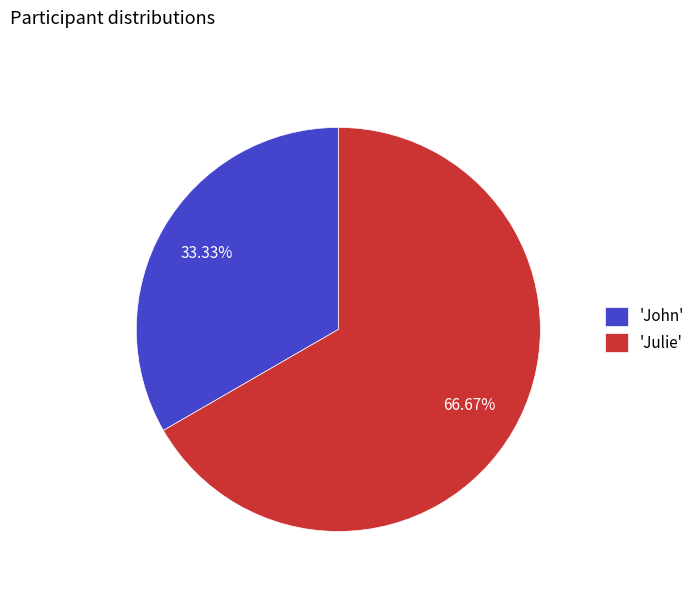

Rank the categories by value from lowest to highest.

'John', 'Julie'